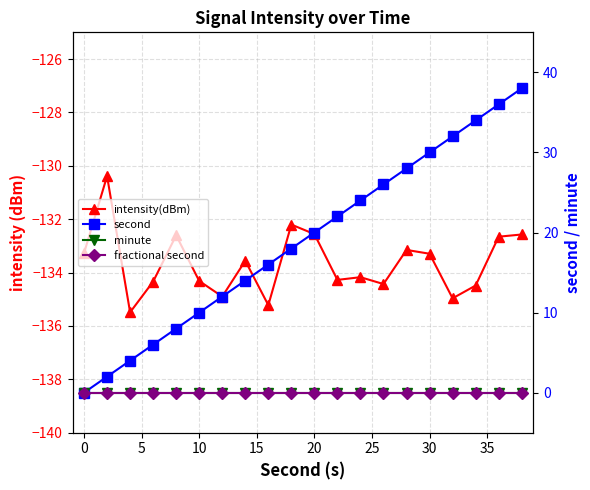

Count the number of data series in this chart.

4